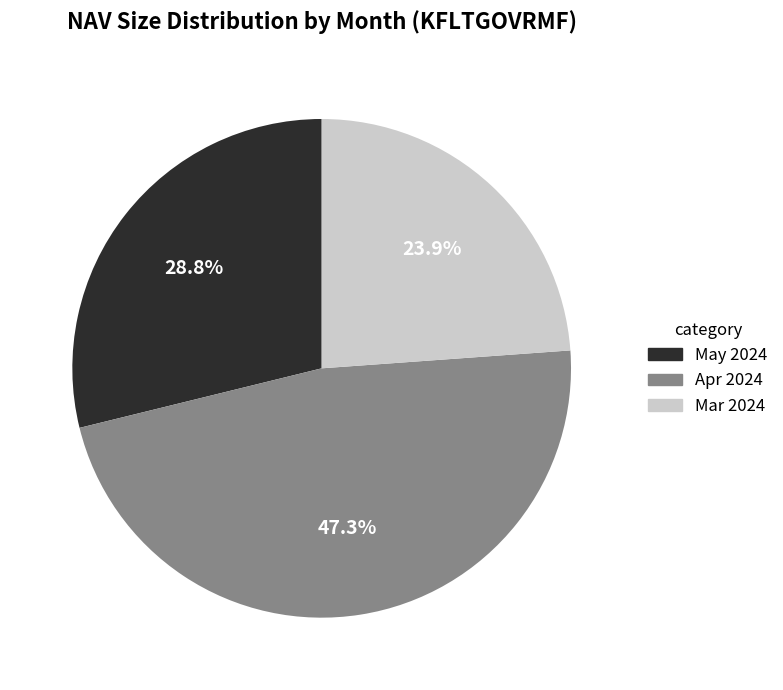

To the nearest percent, what is the average slice percentage?

33%